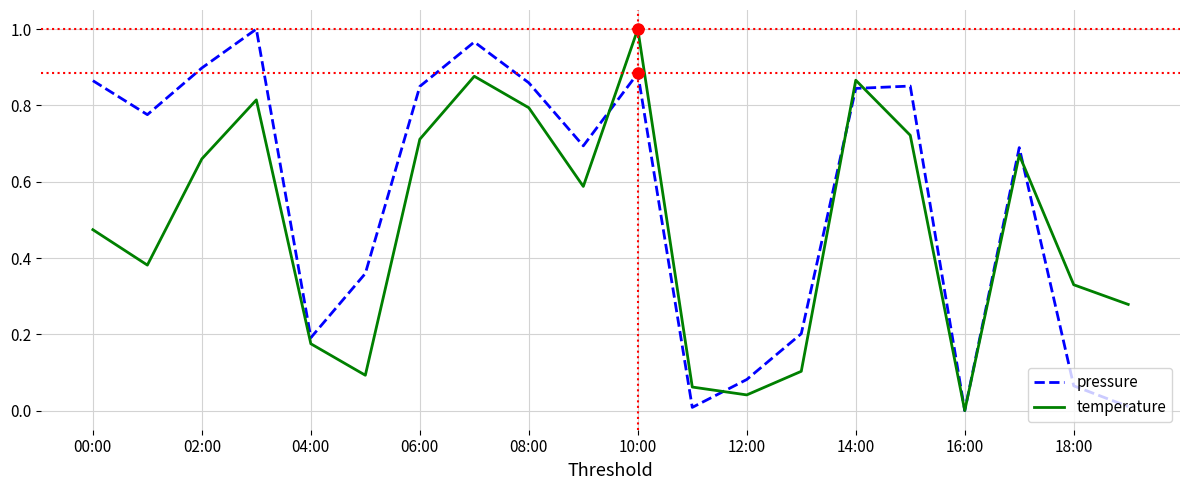

Which series has the largest total across all categories?

pressure